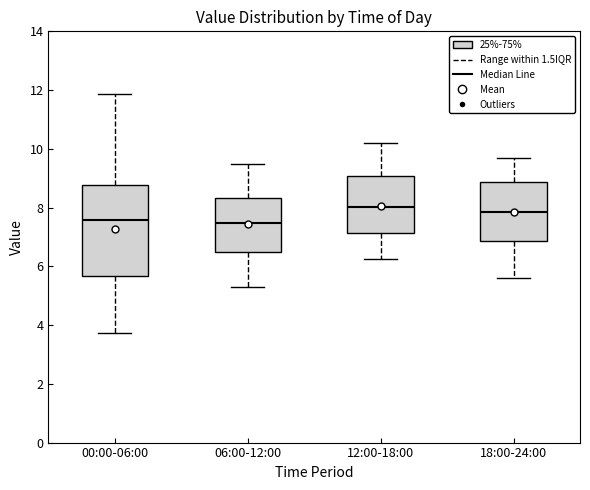

Where is the upper edge of the box for 00:00-06:00 on the y-axis? The values are not printed on the chart, so give them approximately, as read against the axis.

8.8